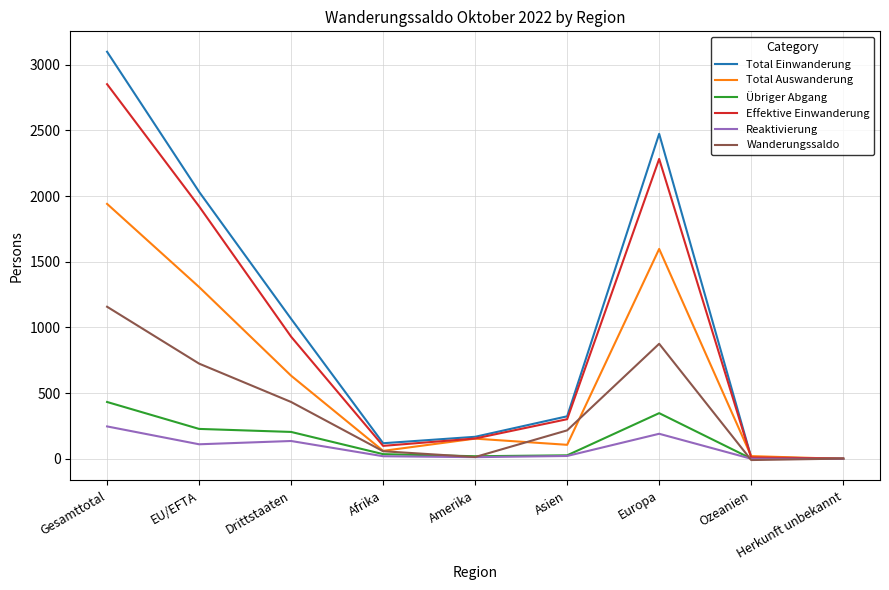

Rank the series by their maximum value, from highest to lowest.

Total Einwanderung, Effektive Einwanderung, Total Auswanderung, Wanderungssaldo, Übriger Abgang, Reaktivierung